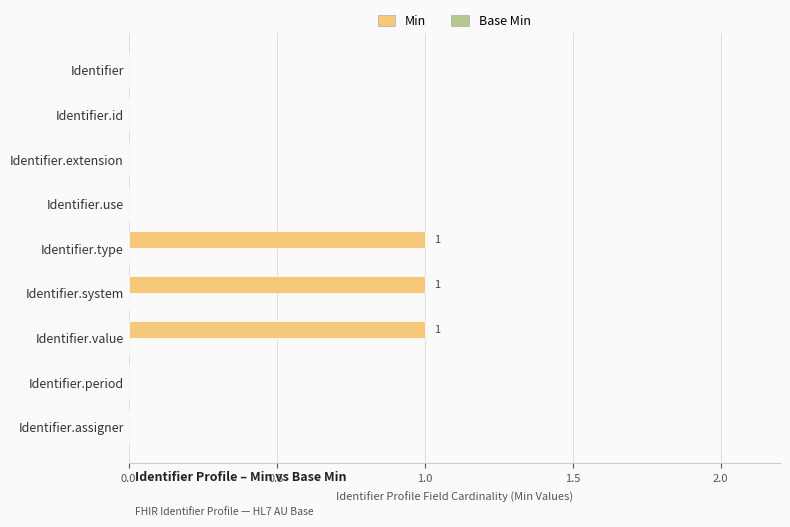

Reading top to bottom, extract all data points from this chart.

Identifier=0	Identifier.id=0	Identifier.extension=0	Identifier.use=0	Identifier.type=1	Identifier.system=1	Identifier.value=1	Identifier.period=0	Identifier.assigner=0